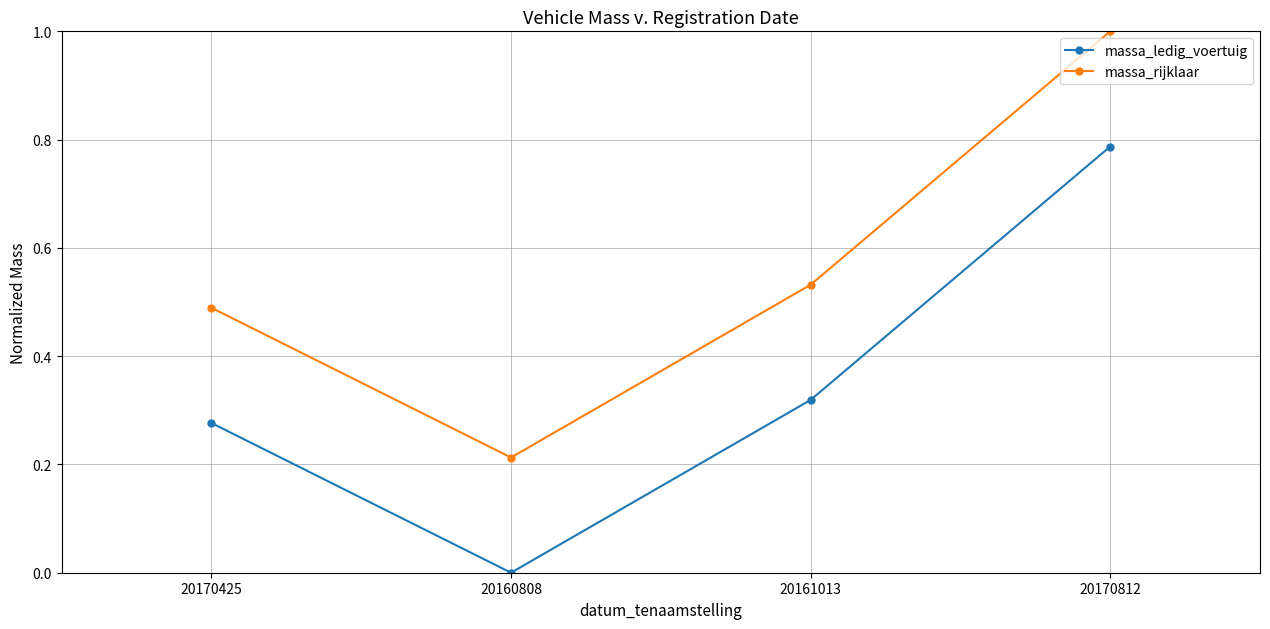

True or false: massa_rijklaar and massa_ledig_voertuig cross at least once.

False